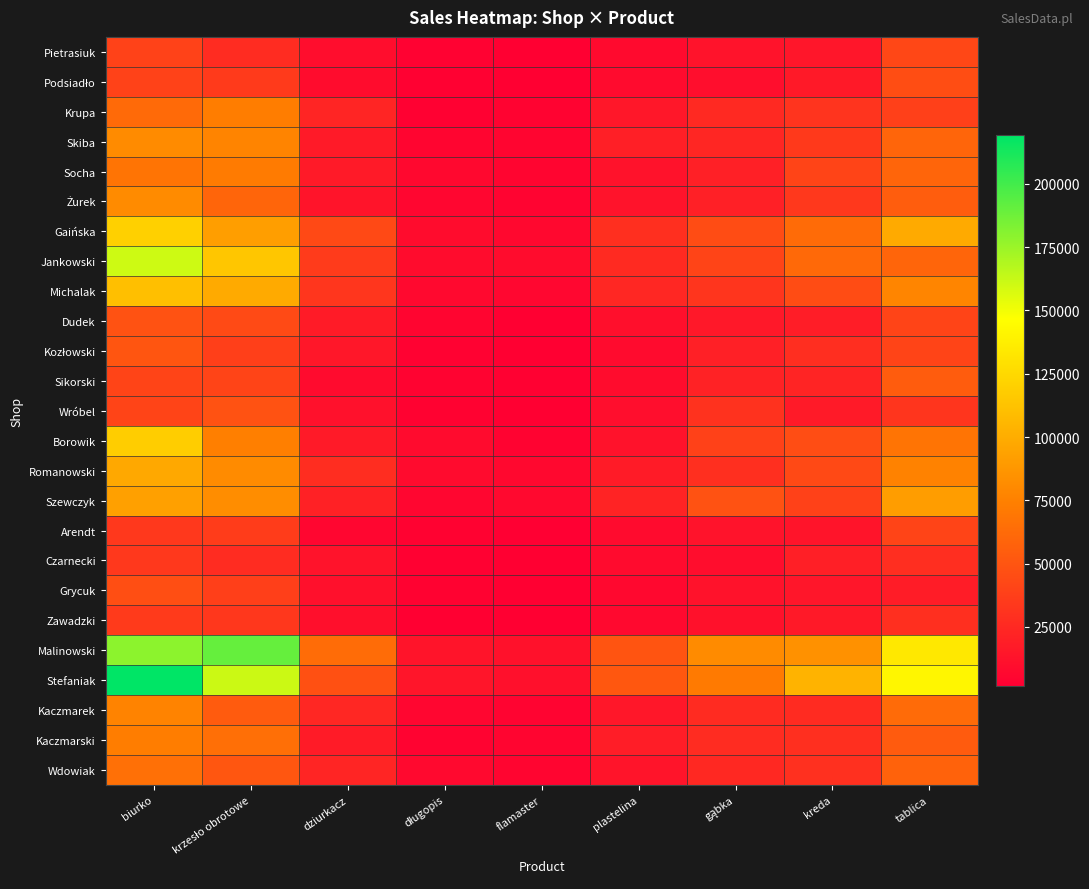

List the series in order of their peak value, highest first.

Stefaniak, Malinowski, Jankowski, Gaińska, Borowik, Michalak, Romanowski, Szewczyk, Skiba, Żurek, Kaczmarek, Krupa, Kaczmarski, Socha, Wdowiak, Sikorski, Kozłowski, Wróbel, Dudek, Grycuk, Podsiadło, Pietrasiuk, Arendt, Zawadzki, Czarnecki